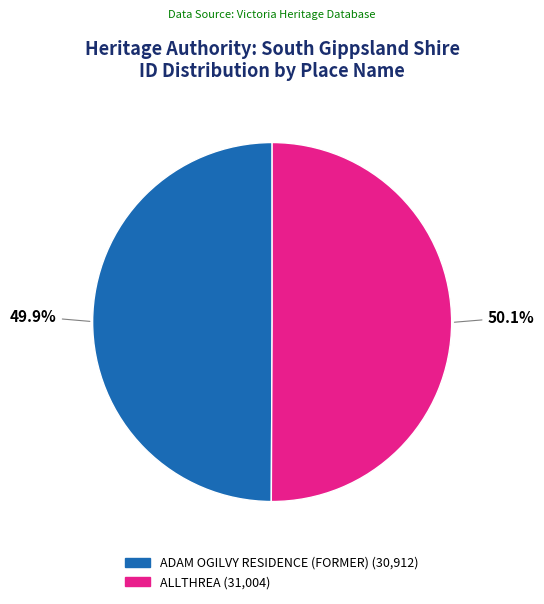

To the nearest percent, what is the combined percentage of ADAM OGILVY RESIDENCE (FORMER) and ALLTHREA?

100%